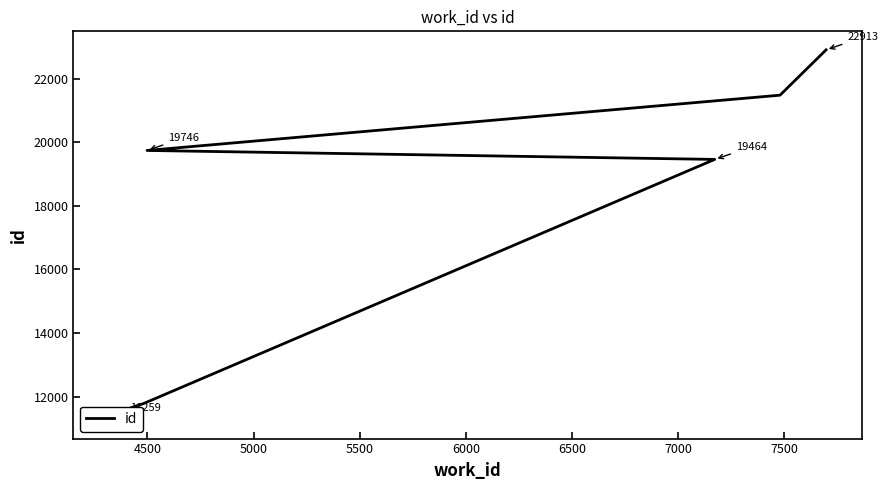

Read the value at 5500, to the nearest 100.

19500